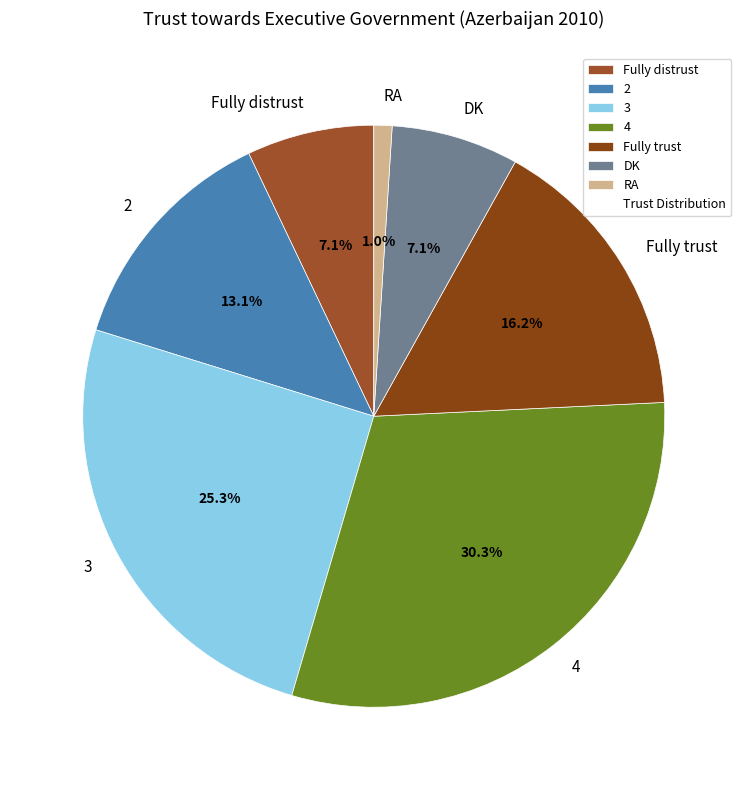

Combined, what portion of the pie is RA and Fully distrust?

8.1%